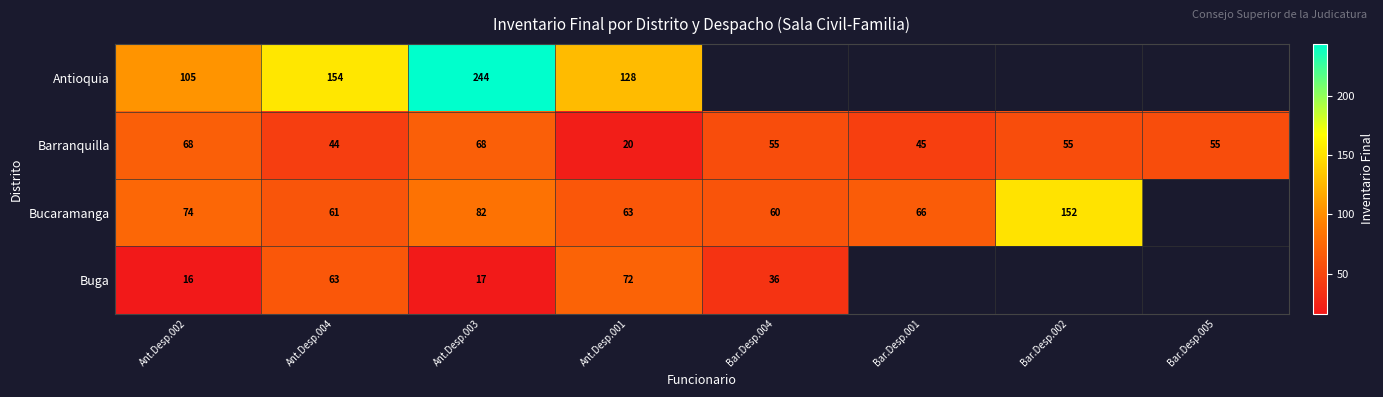

What is the greatest value displayed?

244.0